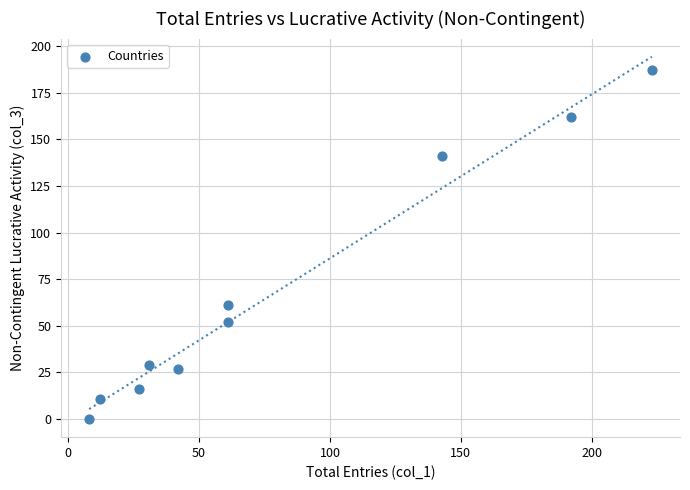

What Y value in the scatter plot is closest to 93?

61